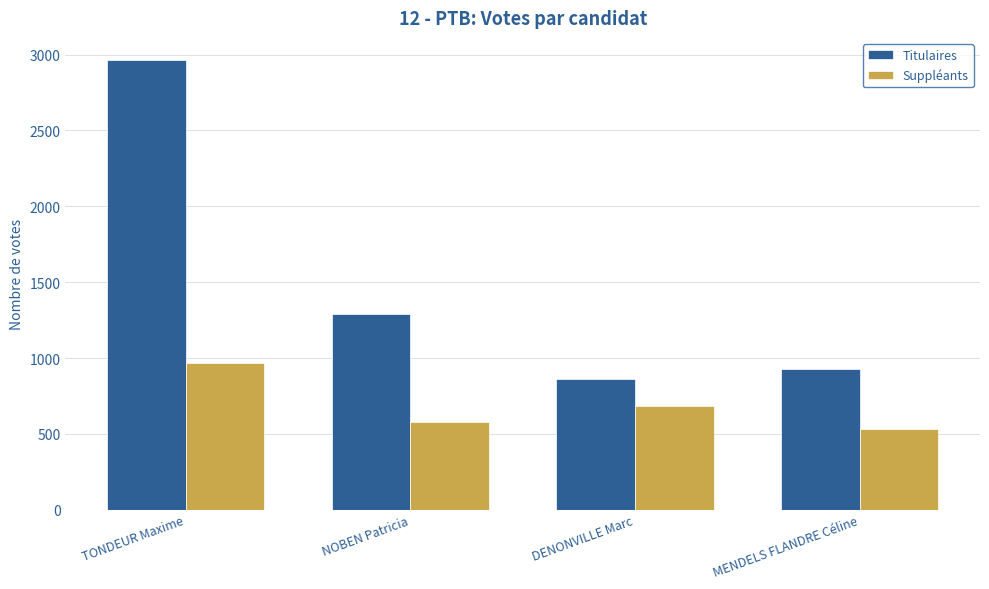

Rank the series by their maximum value, from highest to lowest.

Titulaires, Suppléants